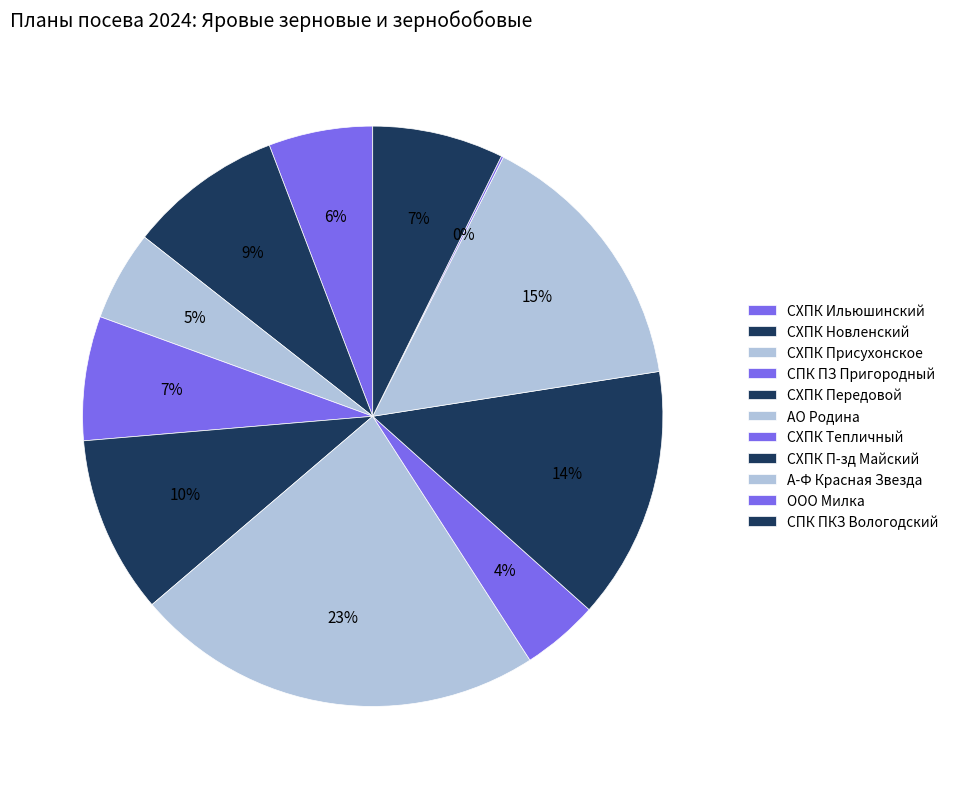

How much of the chart is everything except СХПК П-зд Майский?

85.9%